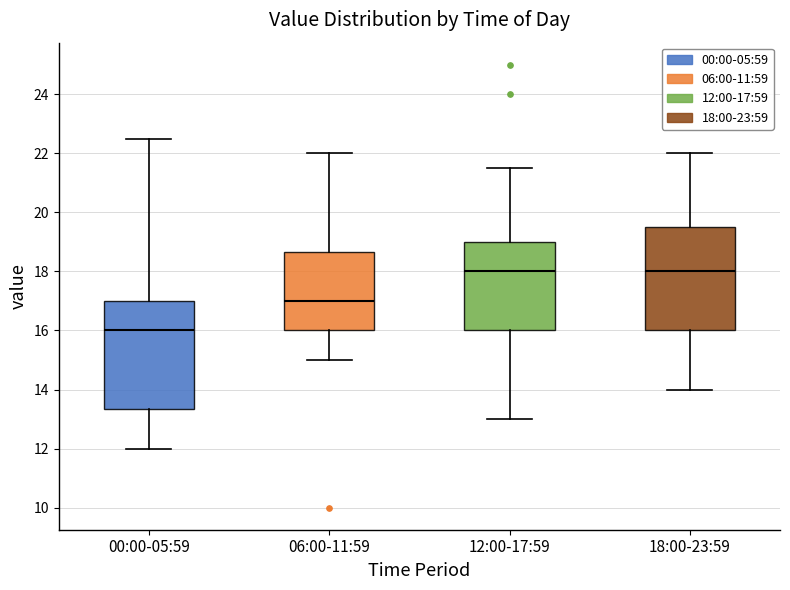

Reading left to right, read every box against the y-axis: the position of its median line, the range the box covers, and the ends of its whiskers. The values are not printed on the chart, so give them approximately, as read against the axis.

00:00-05:59: median 16.0, box 13.4 to 17.0, whiskers 12.0 to 22.6
06:00-11:59: median 17.0, box 16.0 to 18.6, whiskers 15.0 to 22.0
12:00-17:59: median 18.0, box 16.0 to 19.0, whiskers 13.0 to 21.6
18:00-23:59: median 18.0, box 16.0 to 19.6, whiskers 14.0 to 22.0